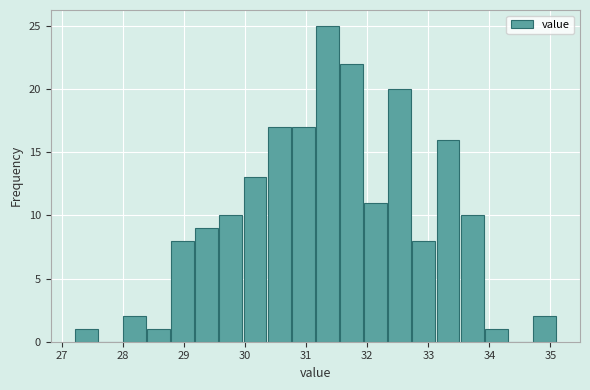

Read against the x-axis, roughly where is the centre of the tallest bar?

31.3